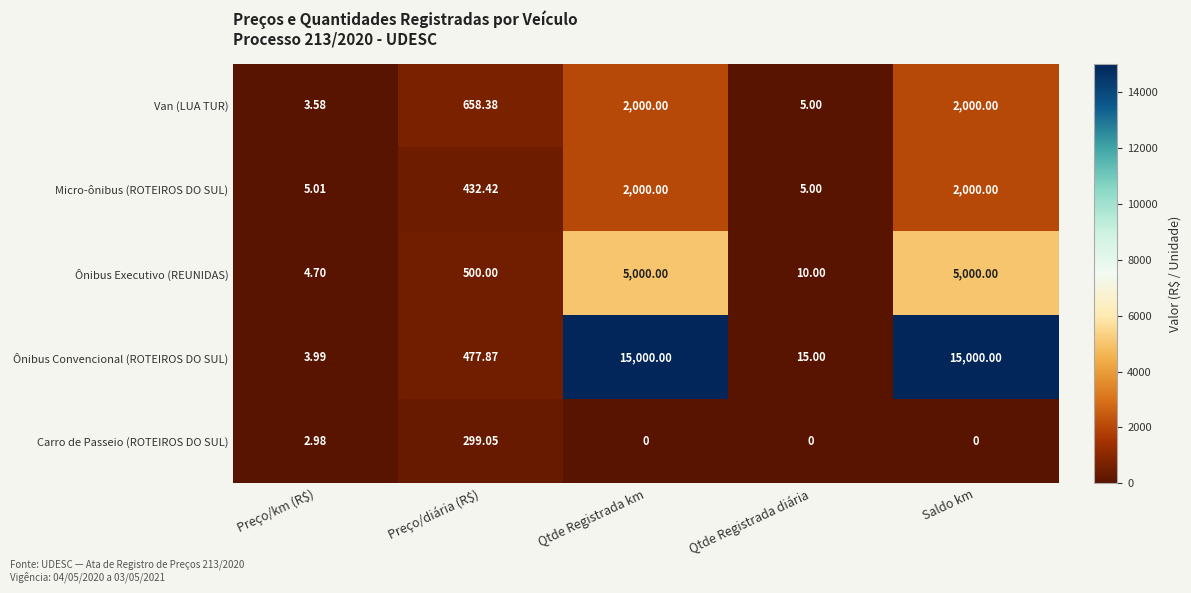

At how many categories does at least one series exceed 4429?

2